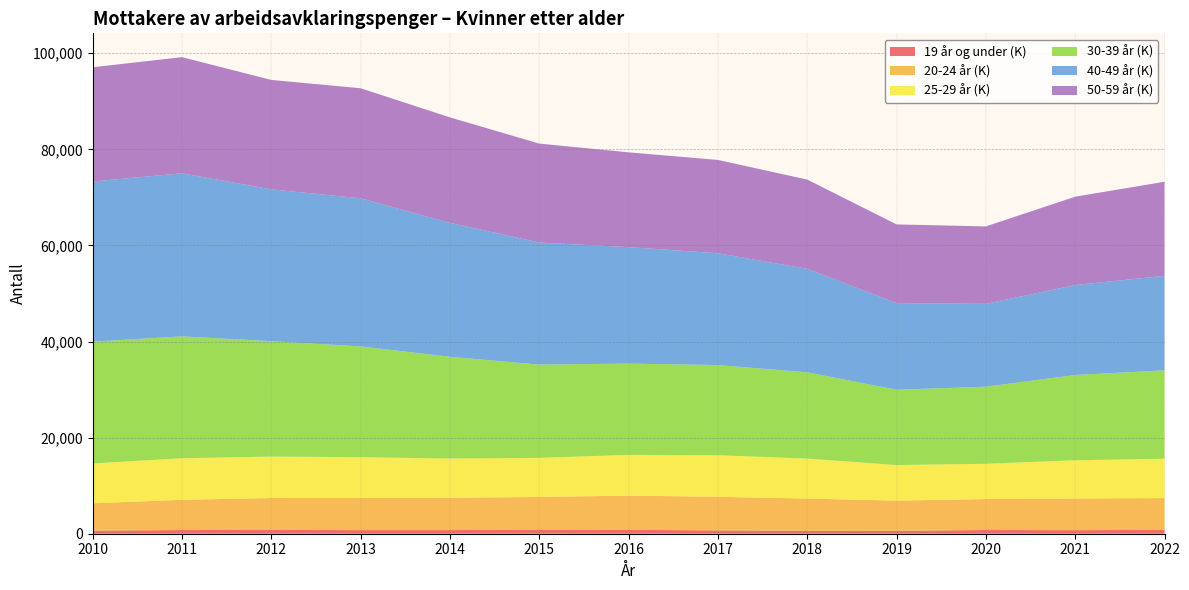

Reading right to left, what are all the values shown in this chart?

19 år og under (K): 814	735	776	579	587	687	817	877	751	749	790	766	629
20-24 år (K): 6603	6602	6440	6313	6734	6994	7115	6771	6747	6680	6643	6294	5709
25-29 år (K): 8192	7950	7341	7398	8317	8659	8476	8144	8148	8502	8617	8659	8286
30-39 år (K): 18396	17751	16044	15678	17958	18765	19004	19409	21187	23059	24030	25353	25363
40-49 år (K): 19677	18720	17249	18022	21547	23267	24242	25406	27880	30828	31597	33947	33324
50-59 år (K): 19572	18391	16112	16391	18569	19426	19728	20594	21943	22904	22777	24173	23778